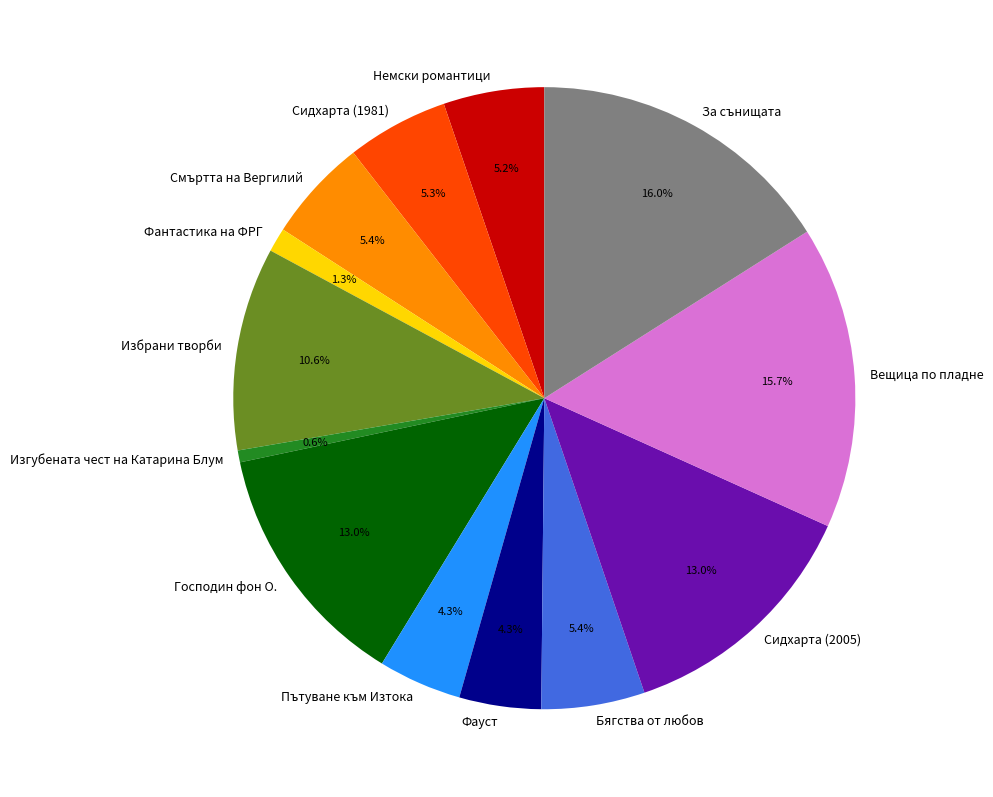

What is the smallest slice in the pie chart?

Изгубената чест на Катарина Блум